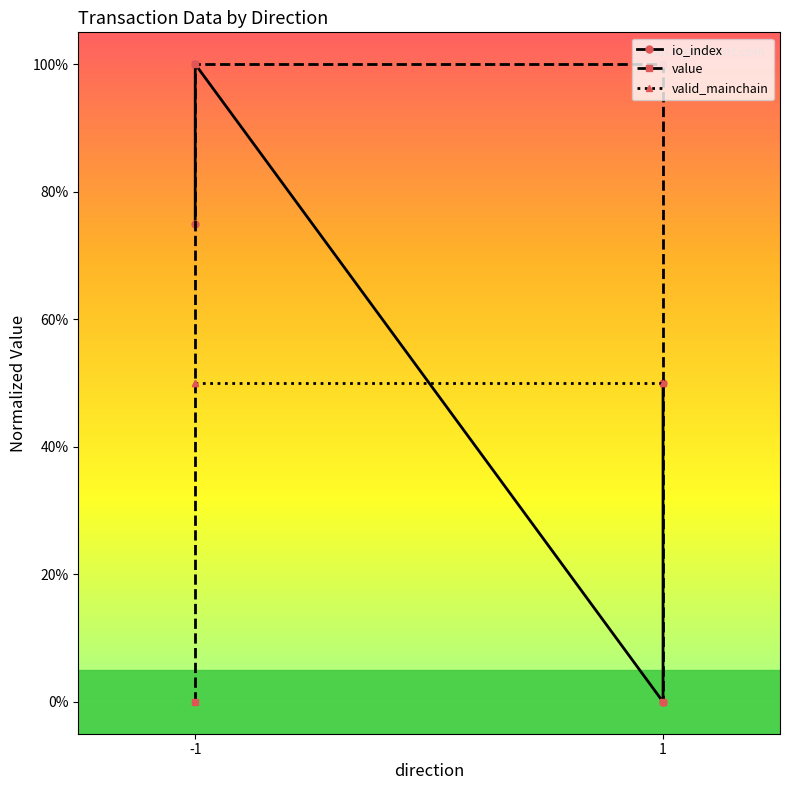

Rank the series at 1 from highest to lowest value.

value, valid_mainchain, io_index